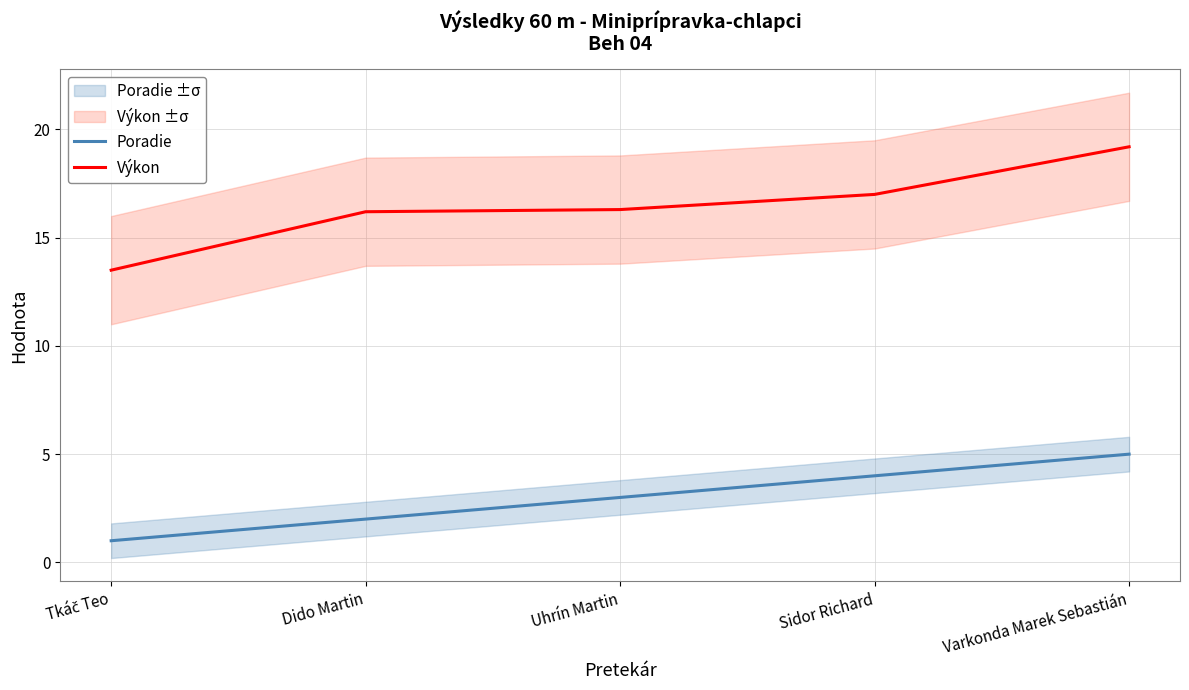

What is the approximate value of Poradie at Sidor Richard?

4.0